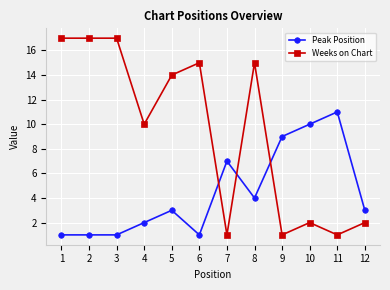

What are all the series names shown in the legend?

Peak Position, Weeks on Chart